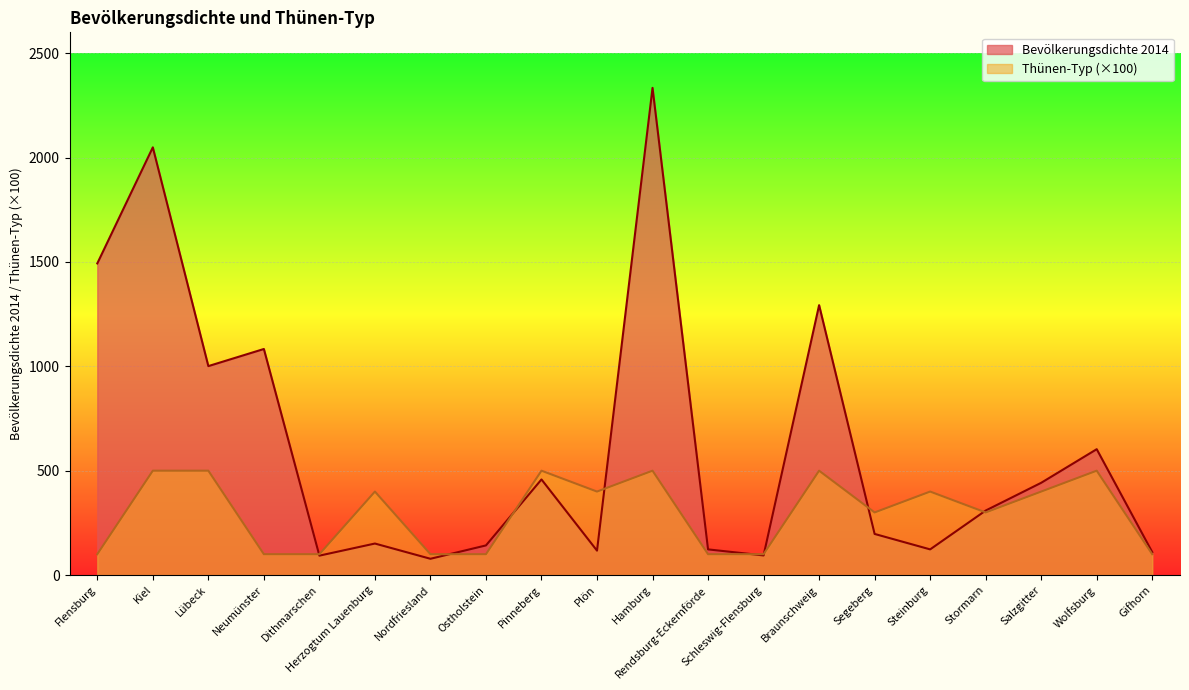

List the series in order of their overall mean, lowest first.

Thünen-Typ (×100), Bevölkerungsdichte 2014